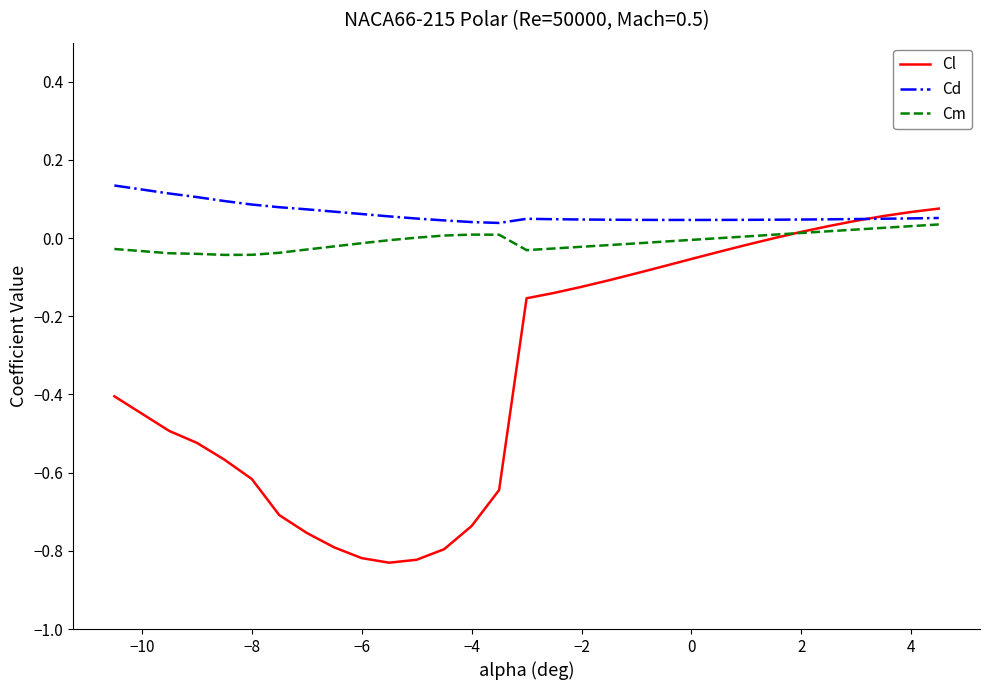

Rank the series by their average value, from lowest to highest.

Cl, Cm, Cd